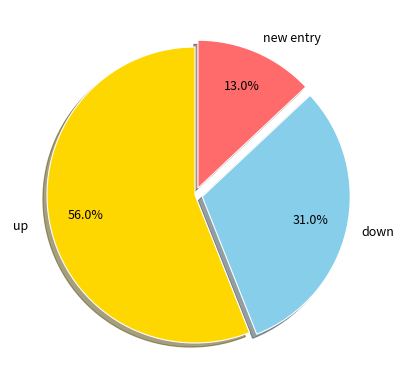

Is there any slice that represents more than half of the pie?

Yes